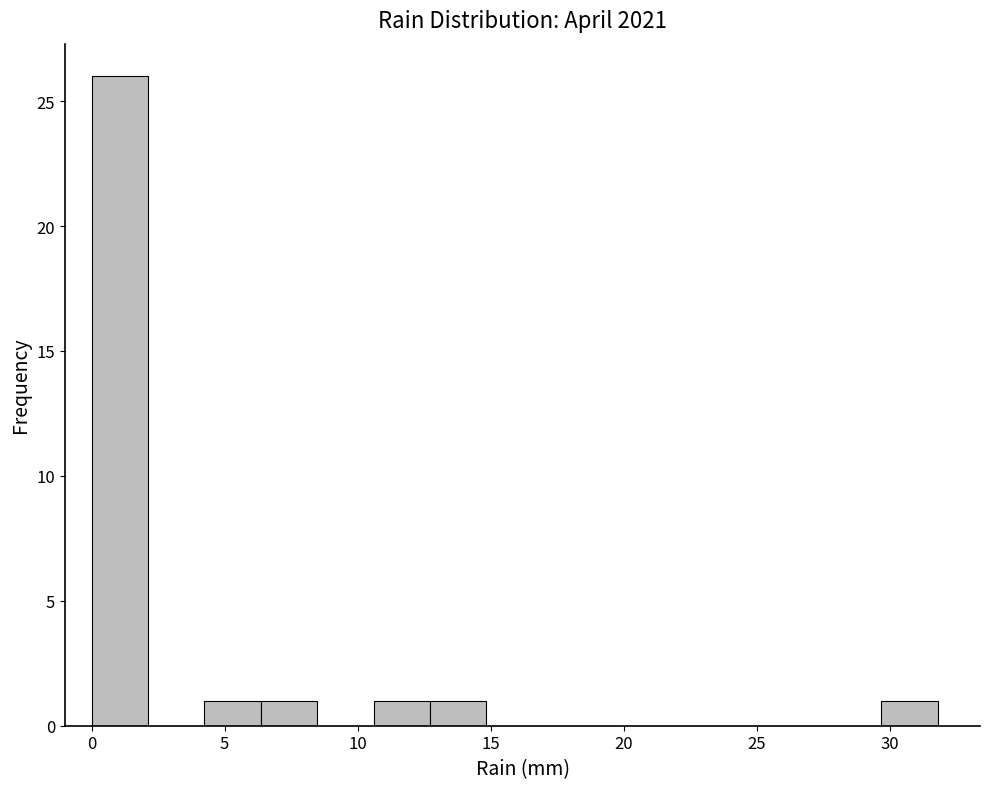

How tall is the bar that spans 4.0 to 6.5 on the x-axis? Neither the bar edges nor the heights are printed on the chart, so give them approximately, as read against the axes.

1